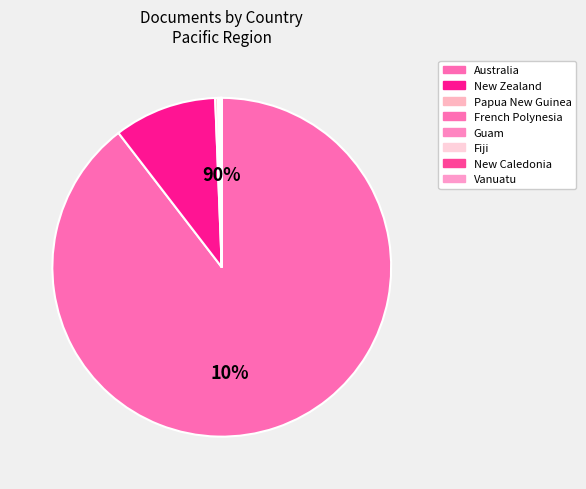

Count the number of slices in the pie.

8